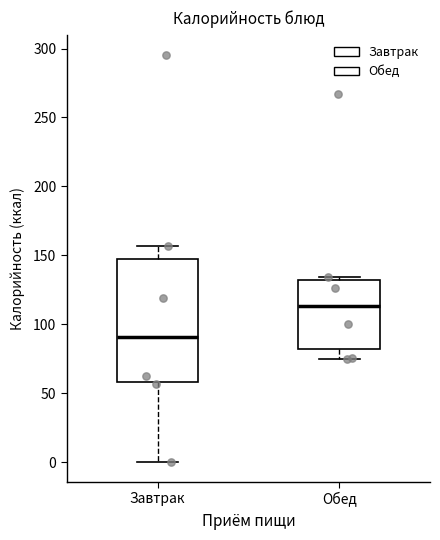

Which box has the highest median line?

Обед